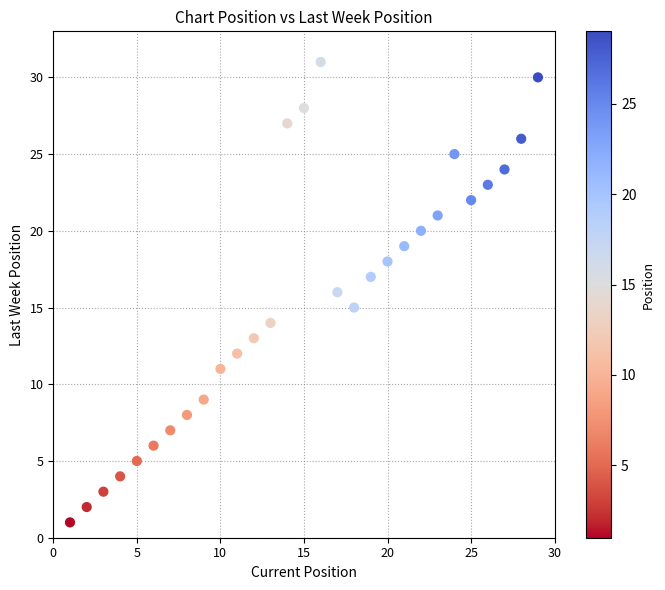

What is the range of X values (max minus min)?

28